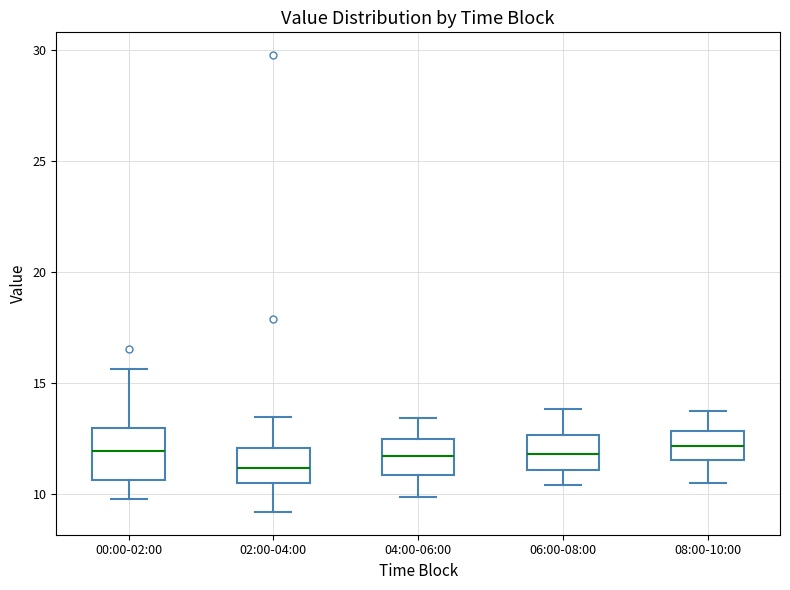

Reading left to right, transcribe this box plot: for each box, give where its median line is, the range the box spans, and where its two whiskers end, as read against the y-axis. The values are not printed on the chart, so give them approximately, as read against the axis.

00:00-02:00: median 12.0, box 10.5 to 13.0, whiskers 10.0 to 15.5
02:00-04:00: median 11.0, box 10.5 to 12.0, whiskers 9.0 to 13.5
04:00-06:00: median 11.5, box 11.0 to 12.5, whiskers 10.0 to 13.5
06:00-08:00: median 12.0, box 11.0 to 12.5, whiskers 10.5 to 14.0
08:00-10:00: median 12.0, box 11.5 to 13.0, whiskers 10.5 to 14.0